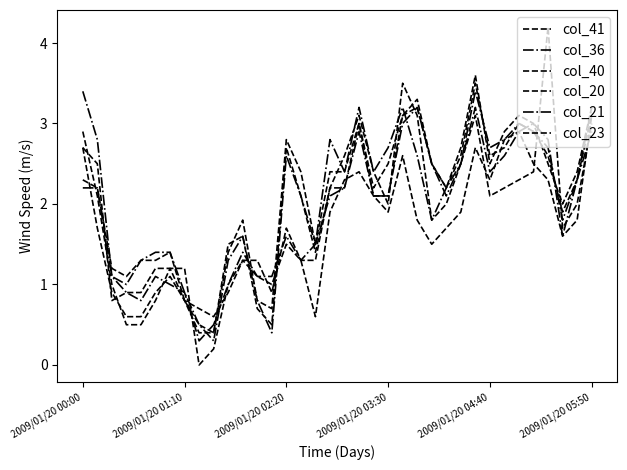

How many series are shown in this chart?

6